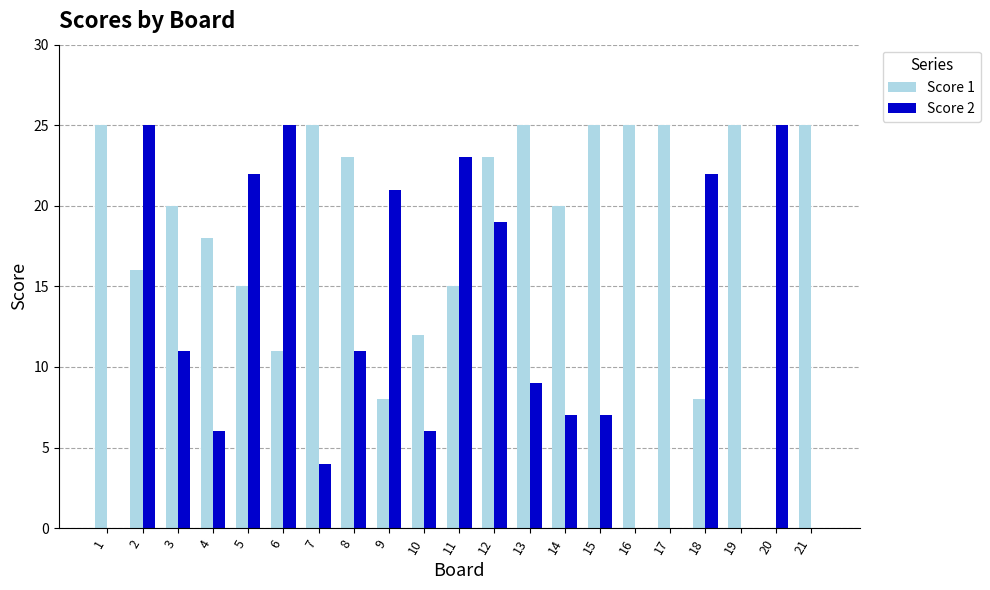

Which series has the largest total across all categories?

Score 1